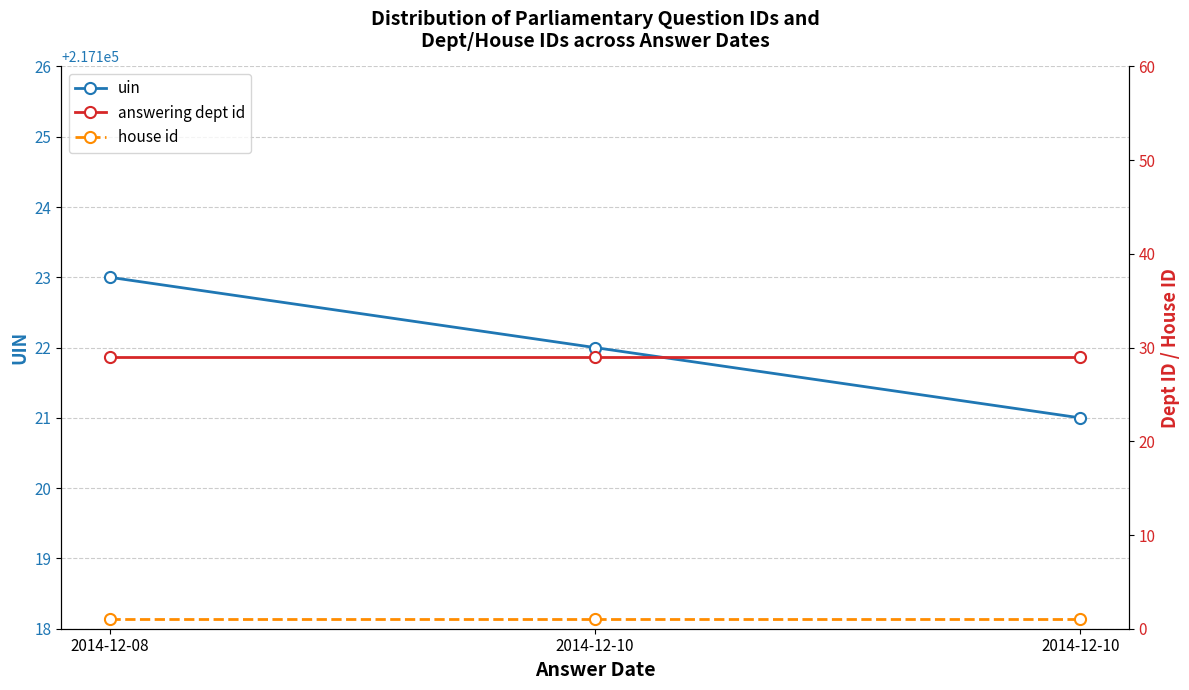

Rank the series at 2014-12-10 from lowest to highest value.

house id, answering dept id, uin